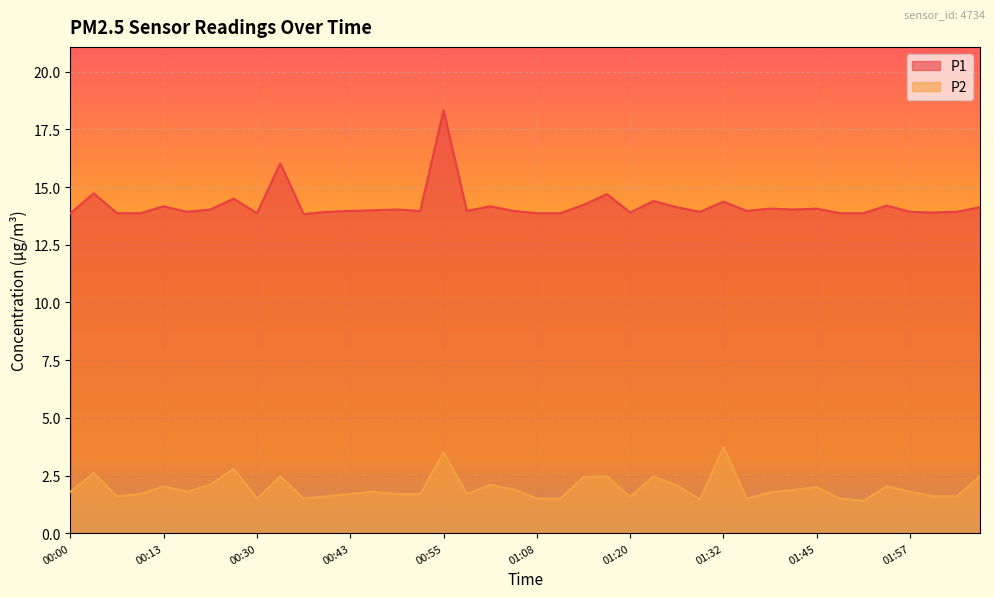

What value does the P2 series have at 00:06?

1.6